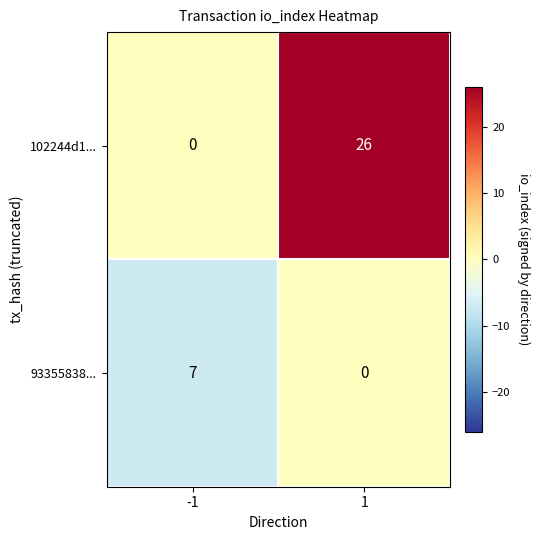

Reading left to right, transcribe all the data shown in this chart.

102244d1...: 0	26
93355838...: 7	0